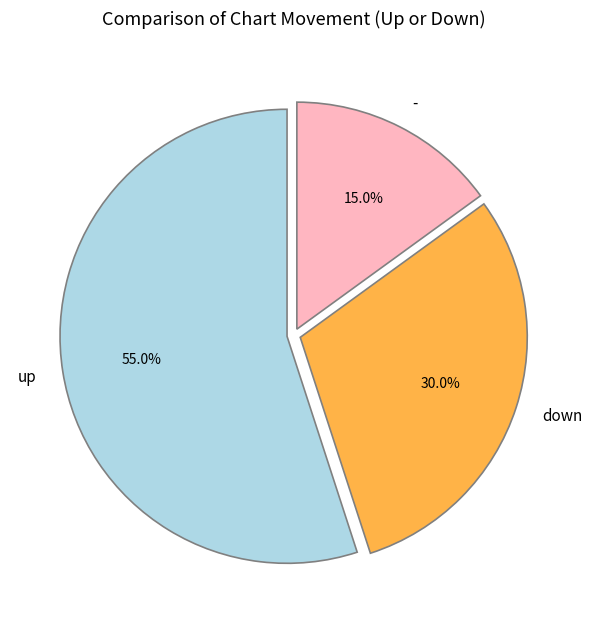

Does up account for over 50% of the chart?

Yes